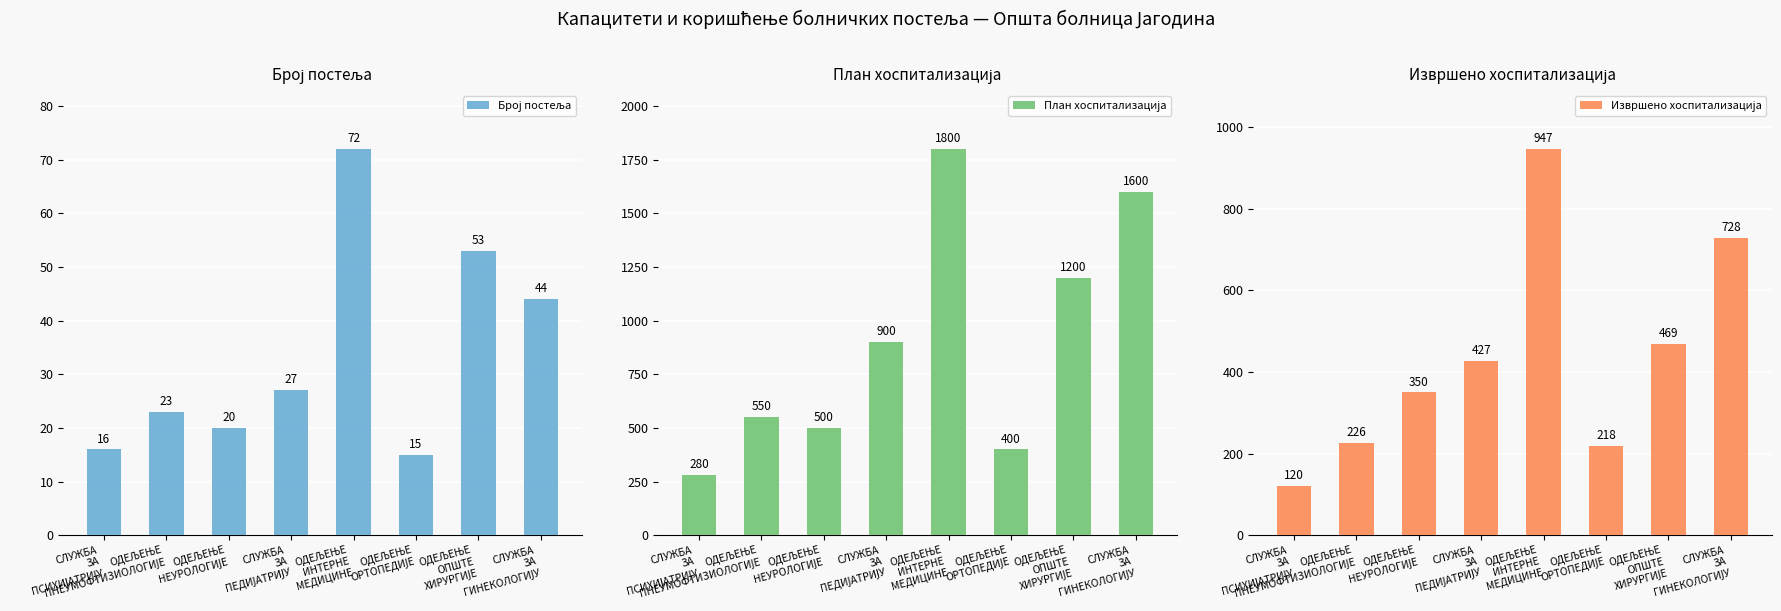

Reading left to right, transcribe all the data shown in this chart.

Број постеља: 16	23	20	27	72	15	53	44
План хоспитализација: 280	550	500	900	1800	400	1200	1600
Извршено хоспитализација: 120	226	350	427	947	218	469	728